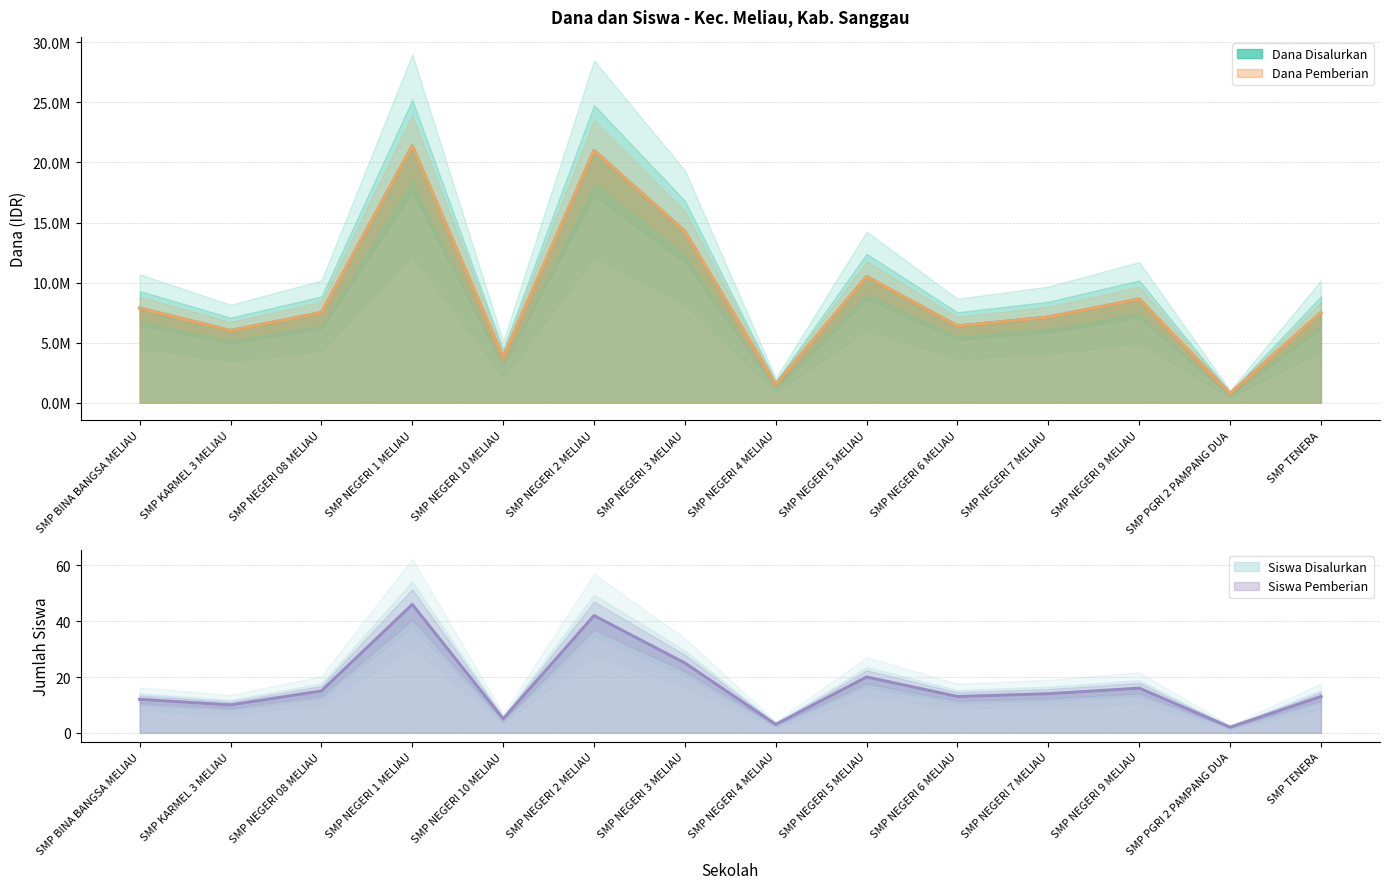

What is the label of the 12th point from the right?

SMP NEGERI 08 MELIAU